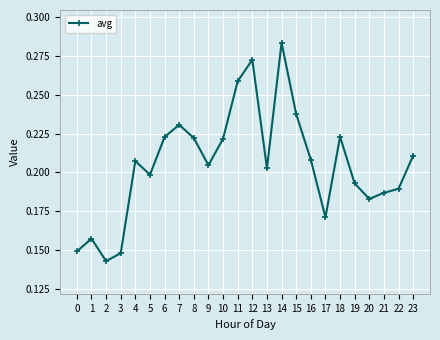

At which category does the data reach its first local peak?

1